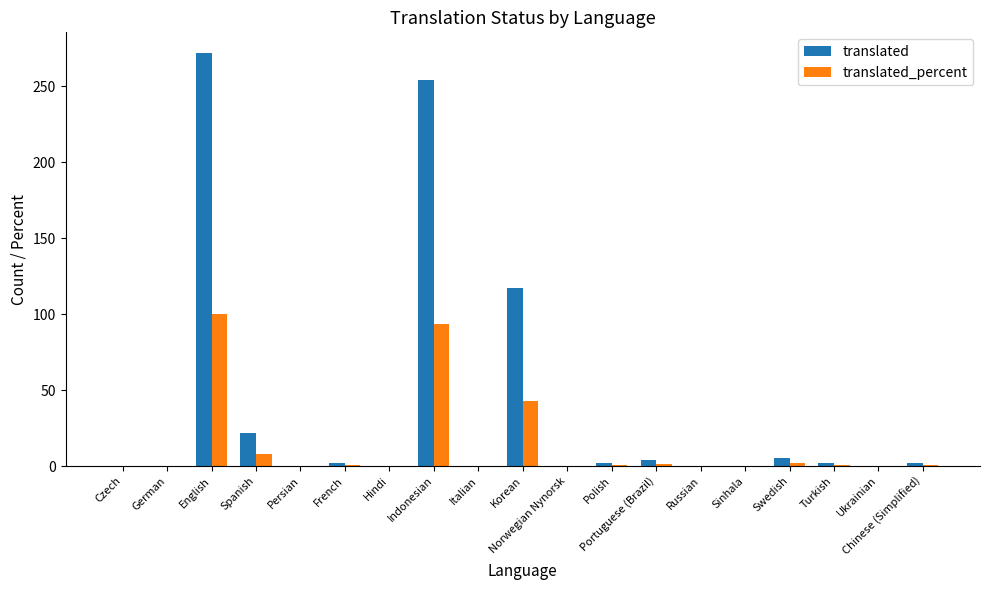

At which label is translated closest to 136?

Korean